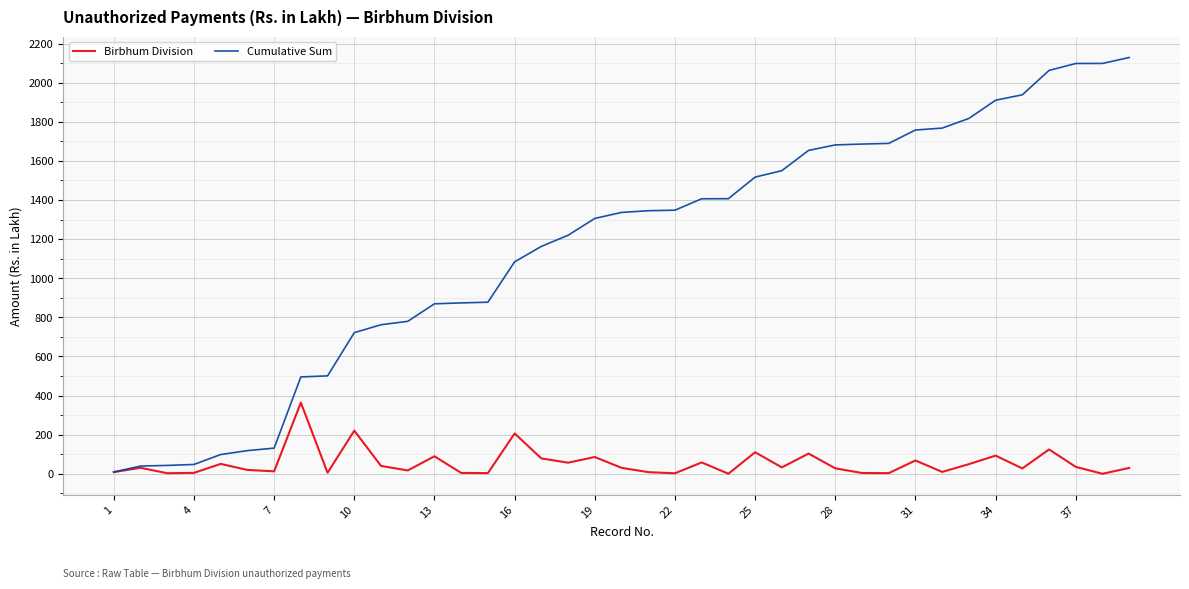

Rank the series by their average value, from lowest to highest.

Birbhum Division, Cumulative Sum